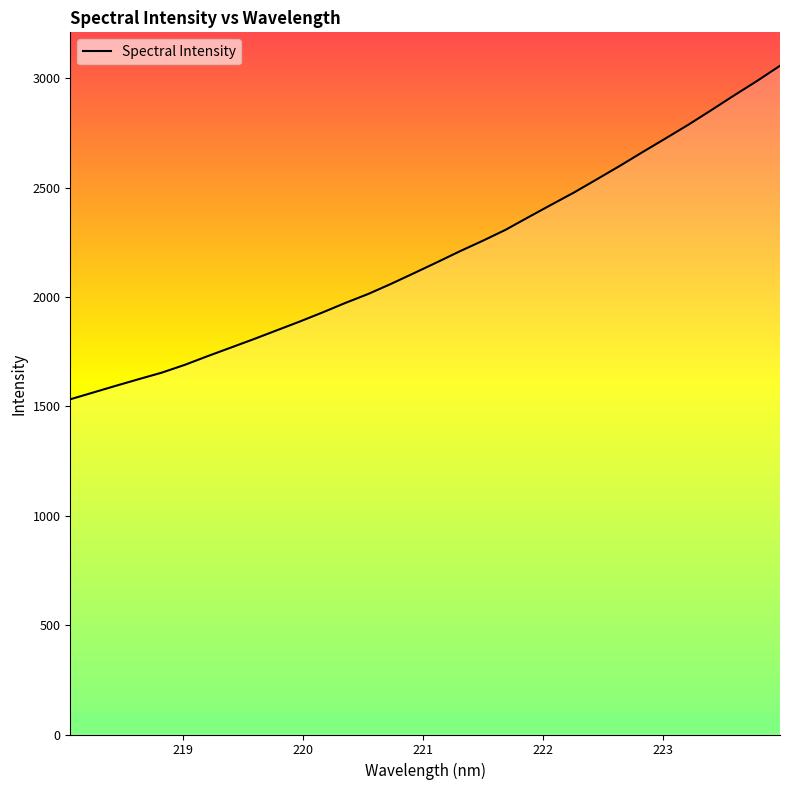

What is the minimum value shown in the chart?

1532.4